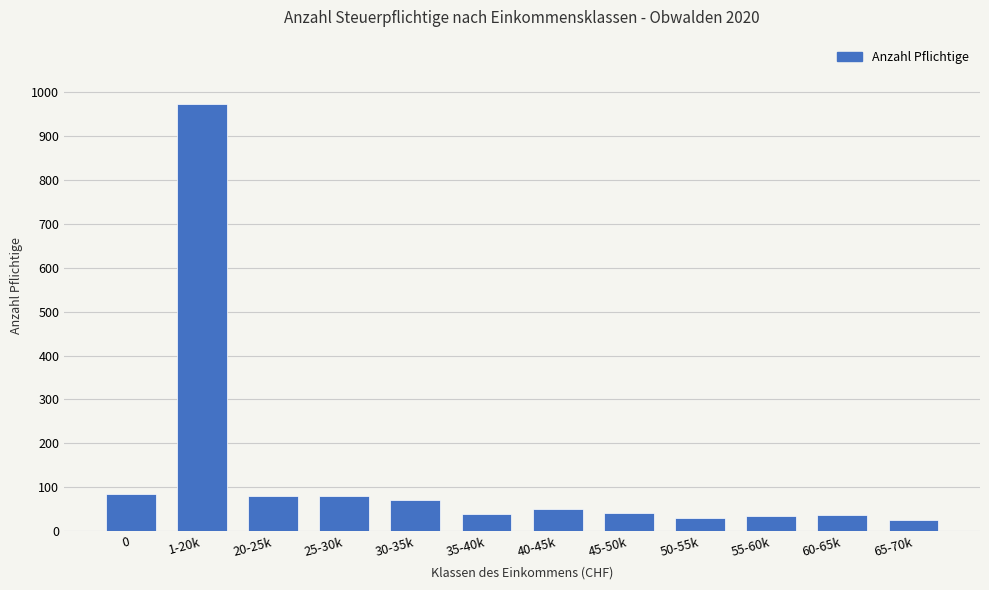

What is the label of the 12th bar from the left?

65-70k